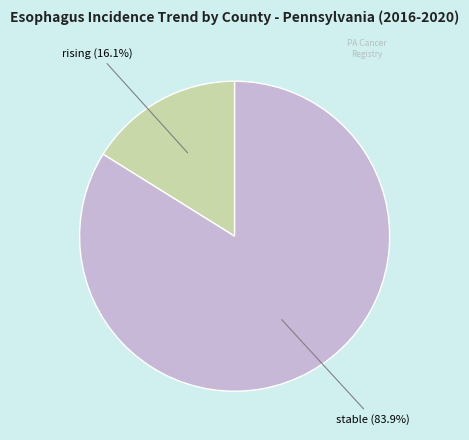

Is there a majority slice in this chart?

Yes